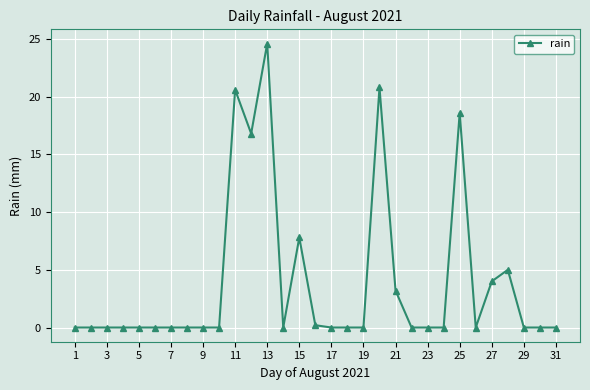

Does the chart display data point markers on the line(s)?

Yes